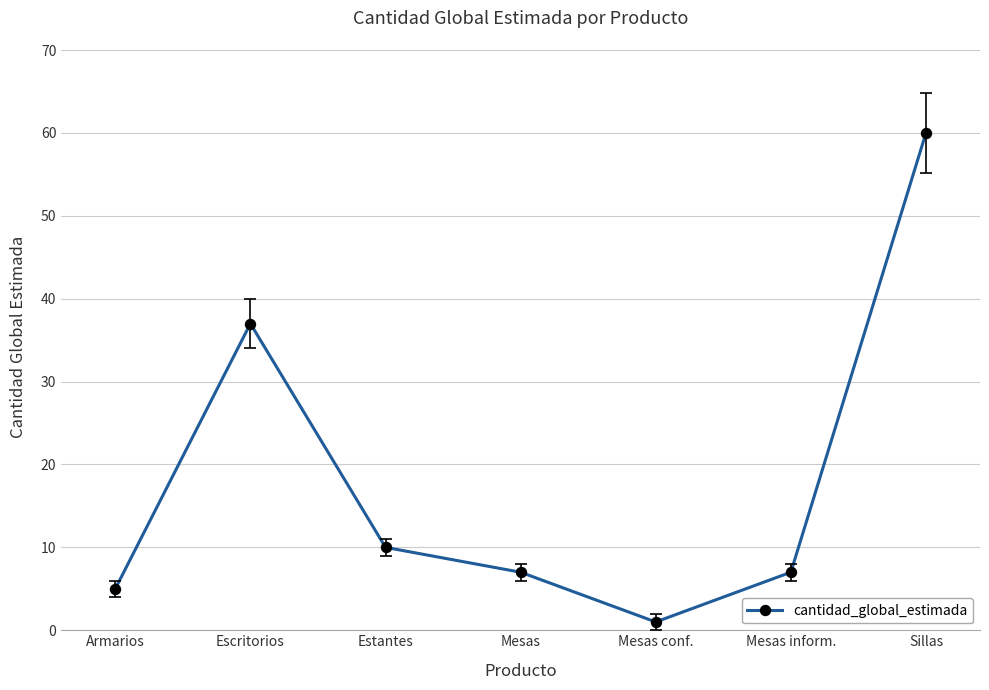

How many points are lower than both their immediate neighbors (excluding endpoints)?

1